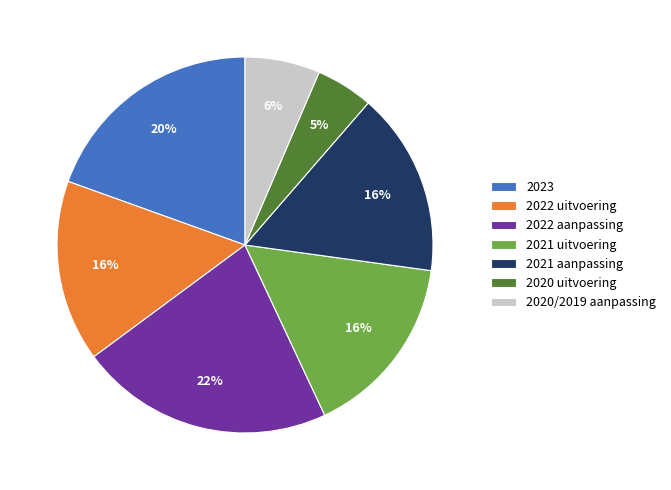

The 2021 aanpassing slice represents 22% of the pie. True or false?

False